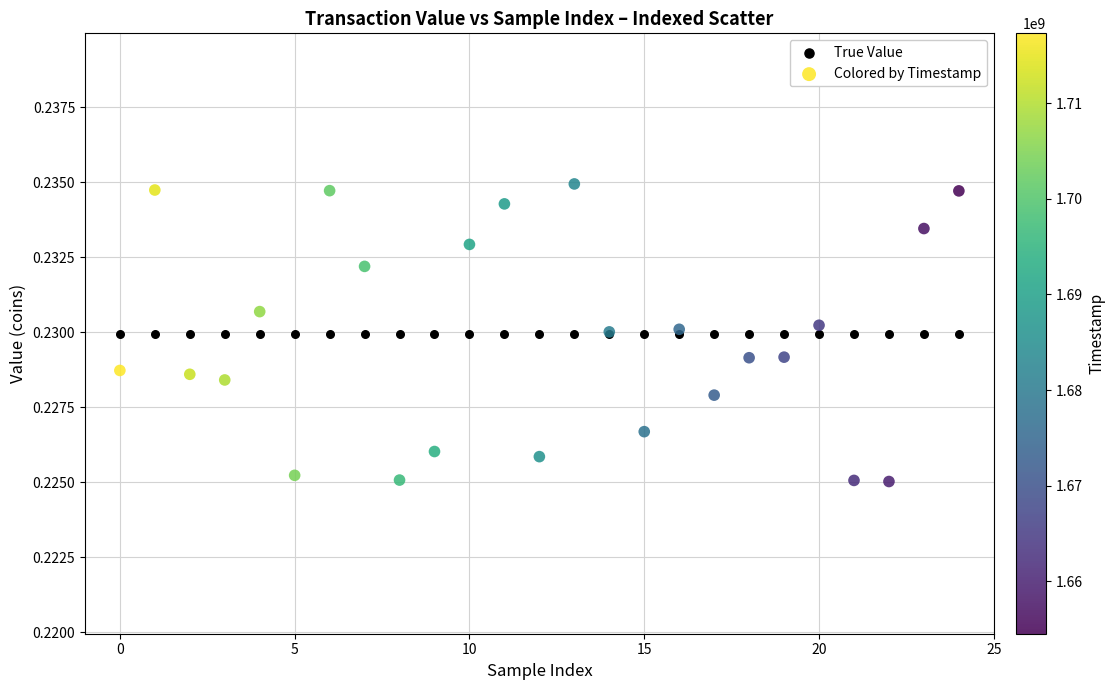

Which series reaches the minimum Y coordinate?

Colored by Timestamp